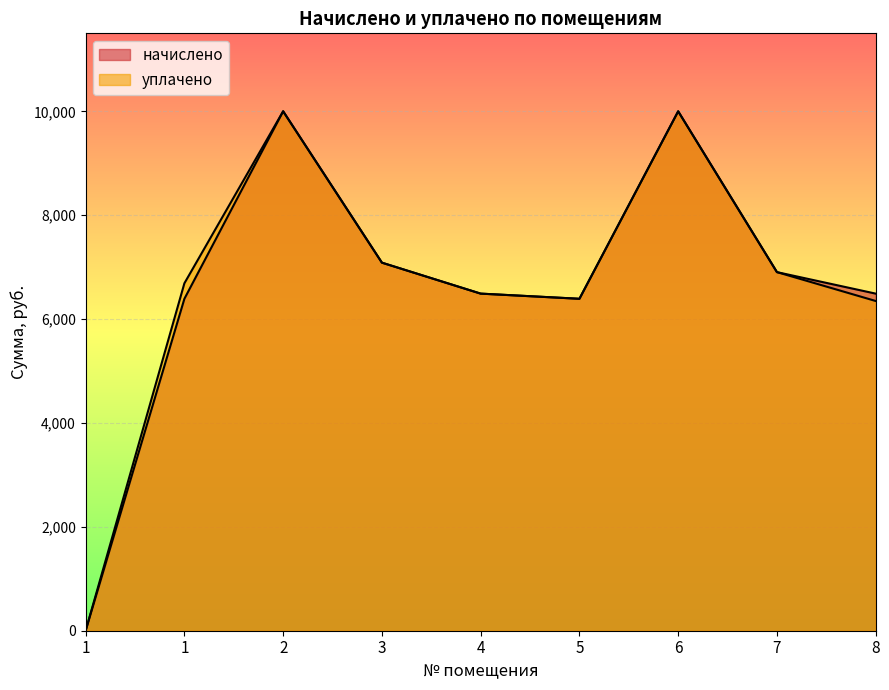

Reading left to right, transcribe all the data shown in this chart.

начислено: 0.0	6392.2	10002.2	7087.7	6491.5	6392.2	10002.2	6905.5	6491.5
уплачено: 0.0	6690.6	10003.4	7087.7	6491.5	6392.2	10002.2	6905.5	6349.5